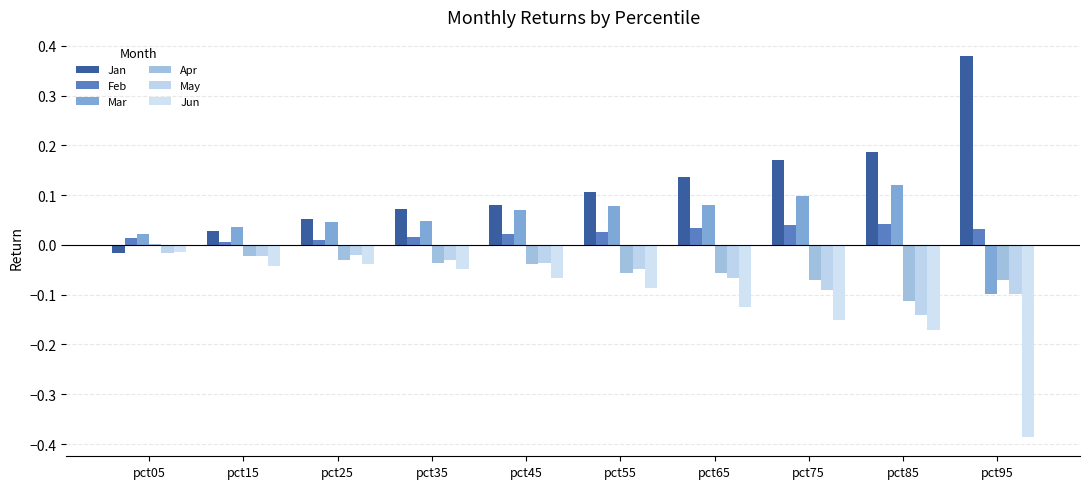

Count the number of categories in the chart.

10